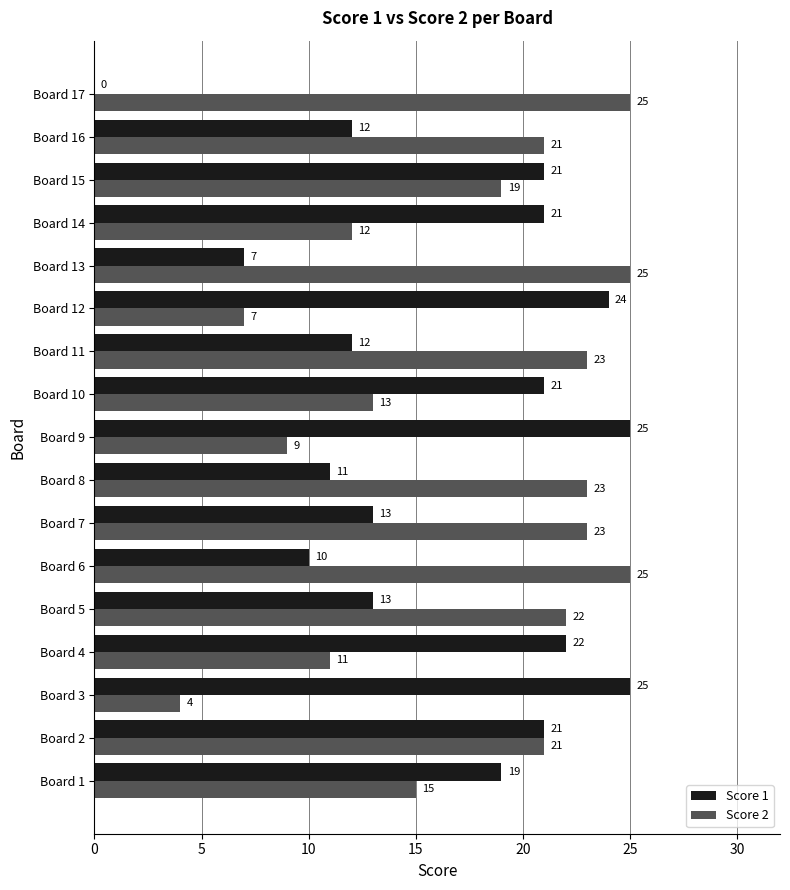

True or false: Score 2 has a value of 25 at Board 17.

True